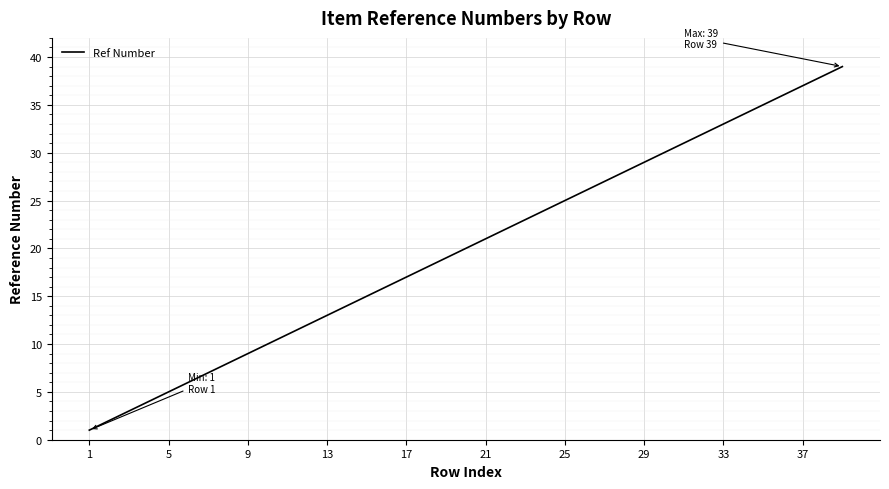

What is the difference between the maximum and minimum values?

38